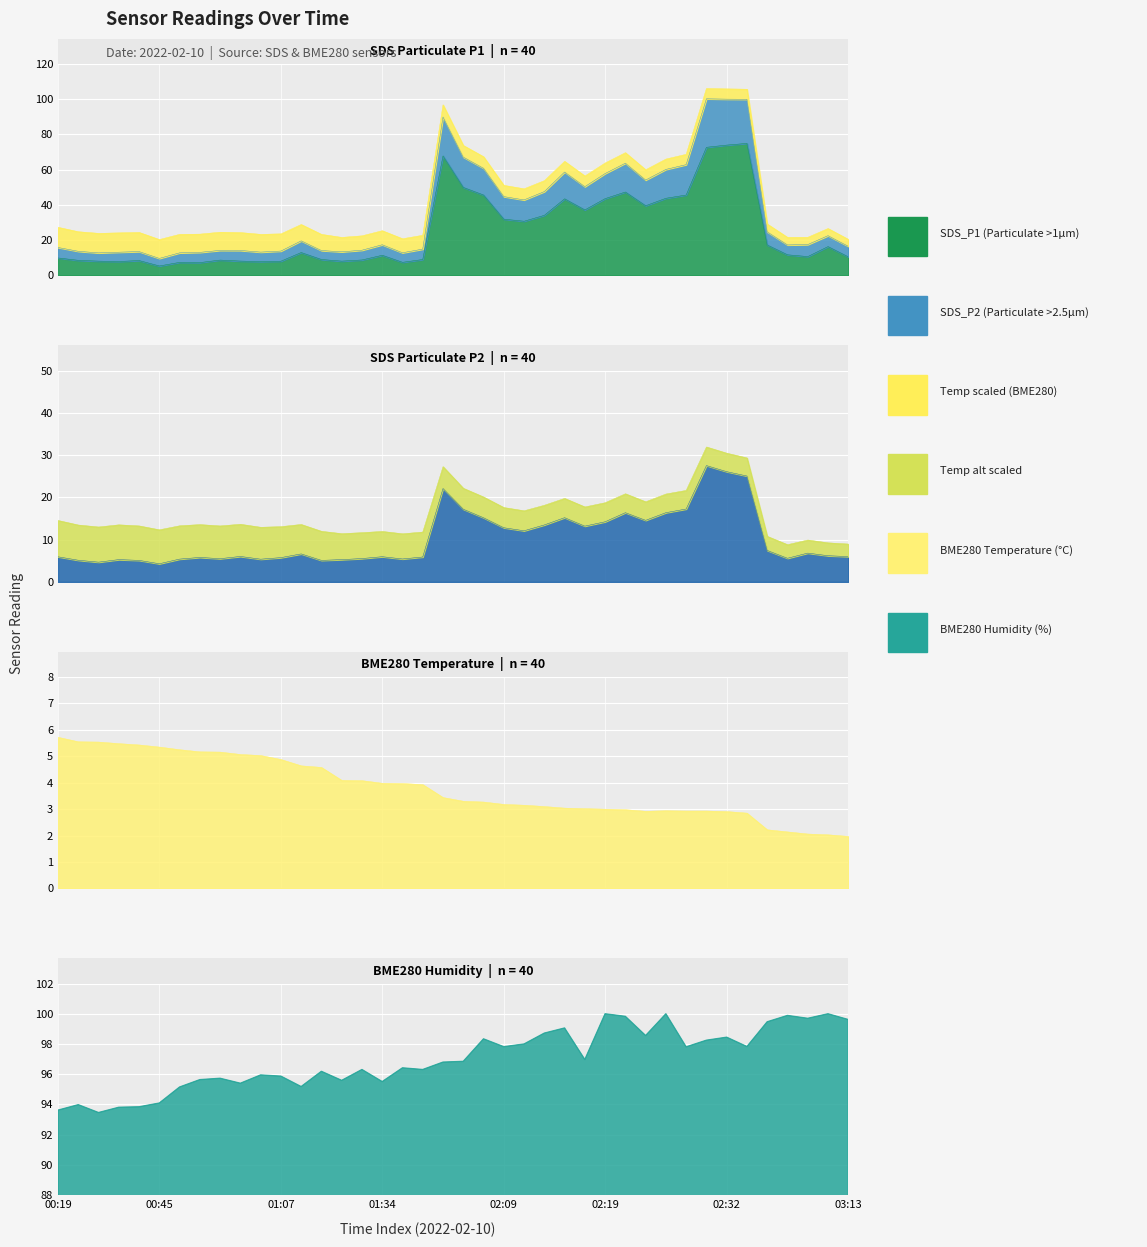

What is the label of the 26th point from the right?

01:30